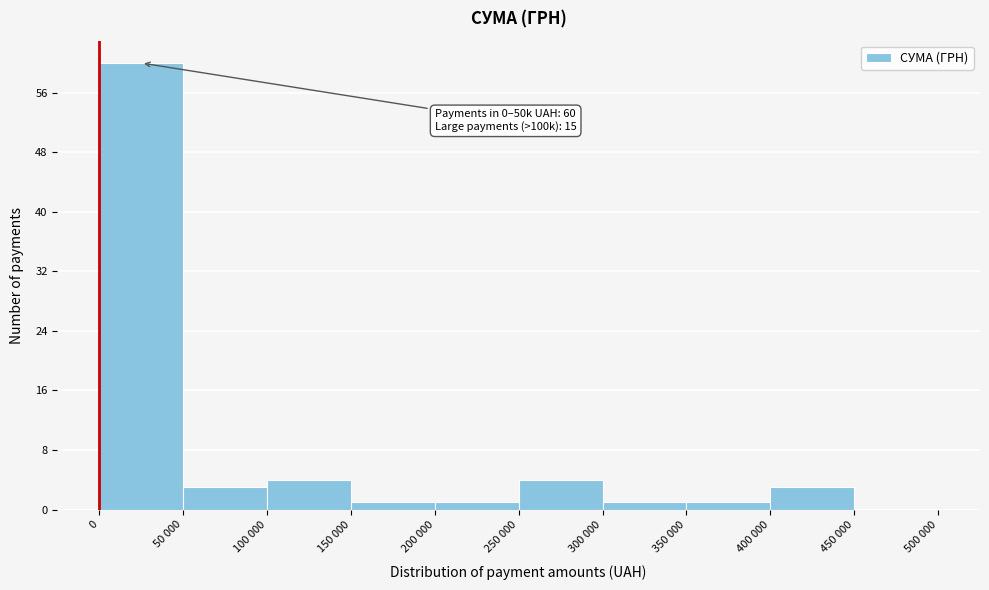

Reading left to right, transcribe all the data shown in this chart.

0=60	50 000=3	100 000=4	150 000=1	200 000=1	250 000=4	300 000=1	350 000=1	400 000=3	450 000=0